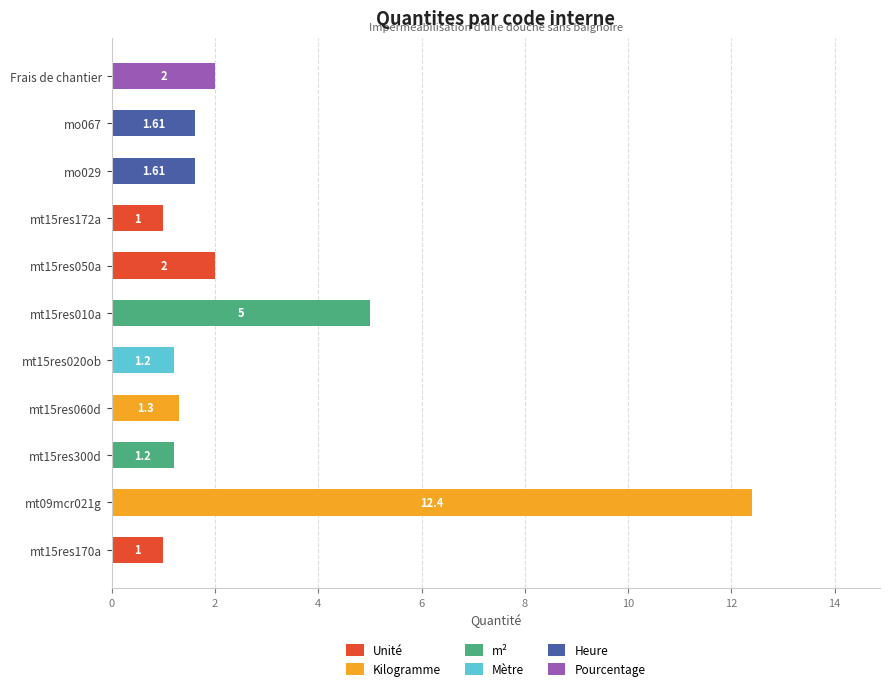

What is the total value across all series at mo067?

1.6